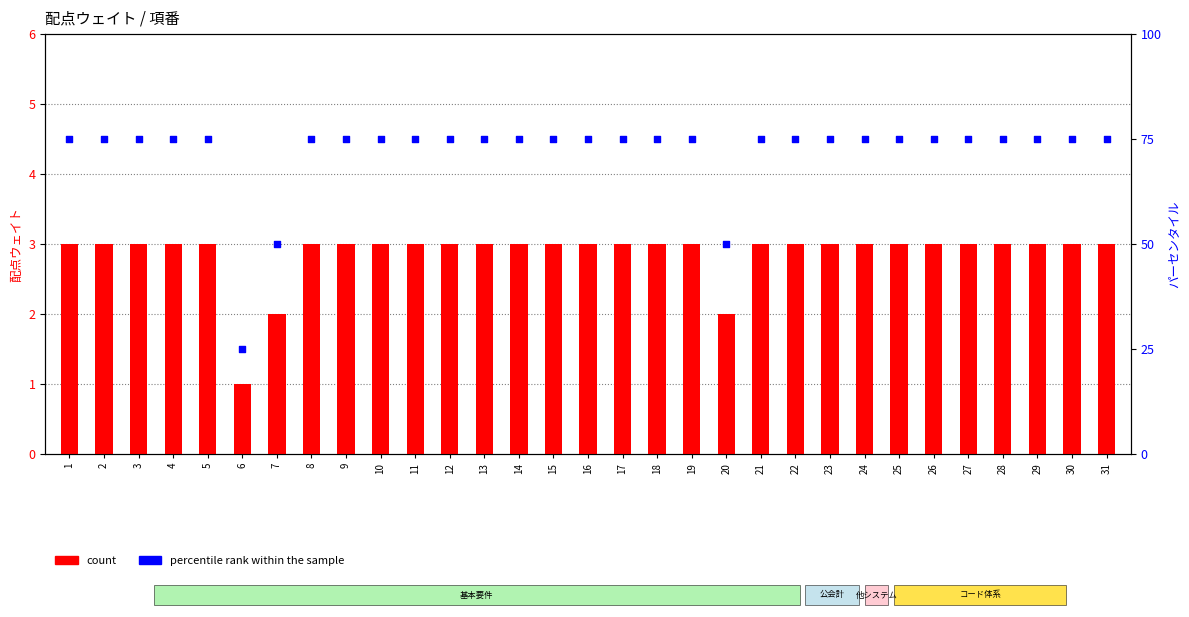

Which series has the largest Y range (max minus min)?

percentile rank within the sample